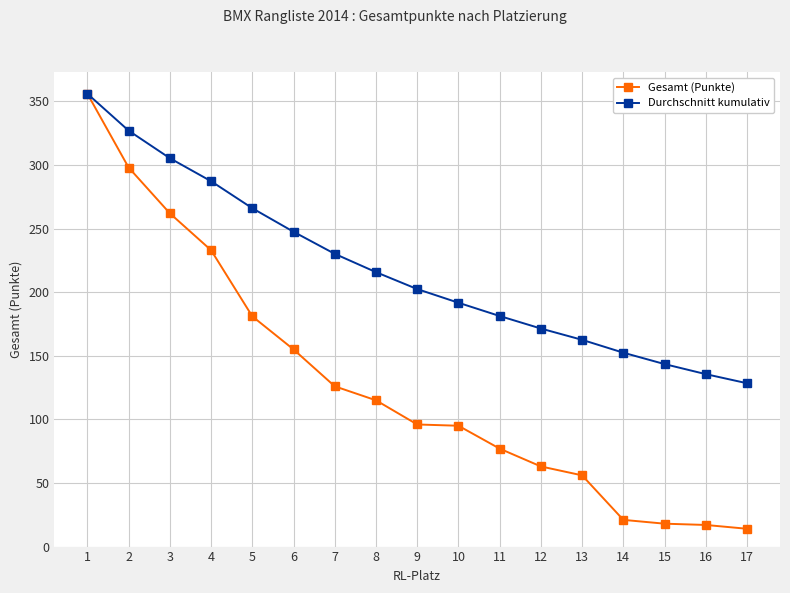

Which series has the largest range (max minus min)?

Gesamt (Punkte)